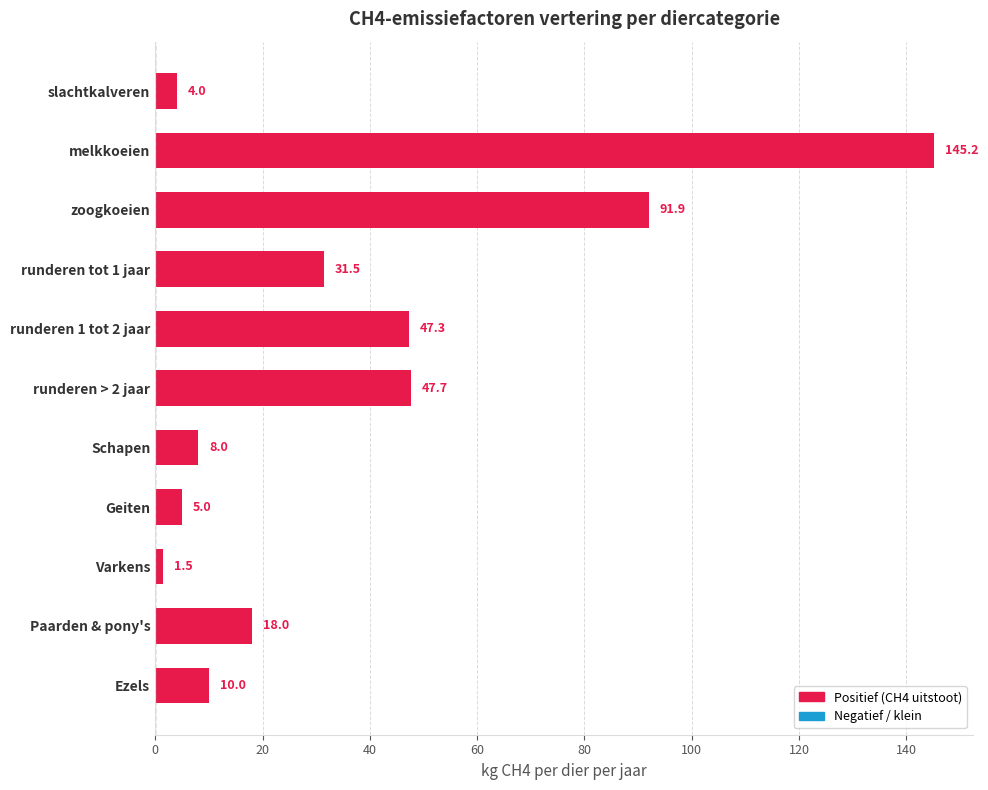

Reading top to bottom, list all the values displayed in this chart.

slachtkalveren=4.0	melkkoeien=145.2	zoogkoeien=91.9	runderen tot 1 jaar=31.5	runderen 1 tot 2 jaar=47.3	runderen > 2 jaar=47.7	Schapen=8.0	Geiten=5.0	Varkens=1.5	Paarden & pony's=18.0	Ezels=10.0